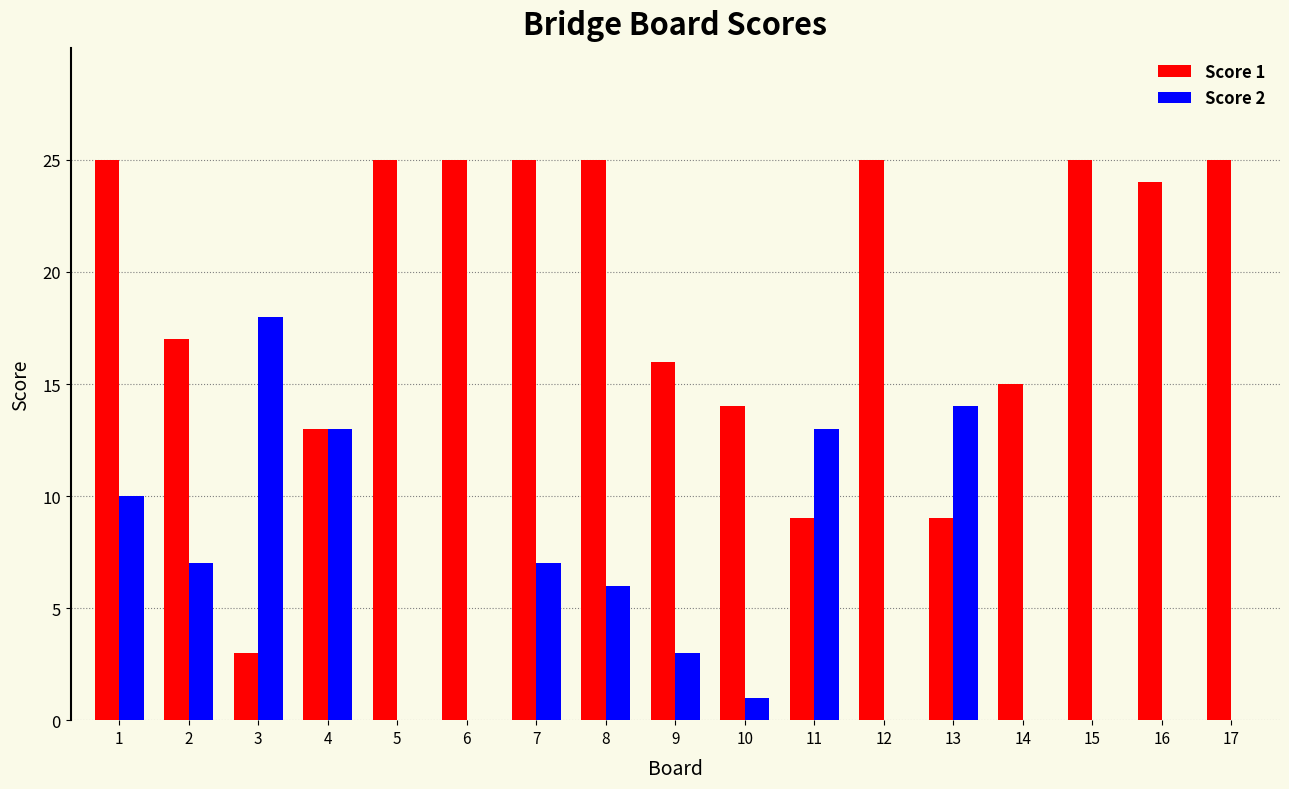

Count the number of categories in the chart.

17